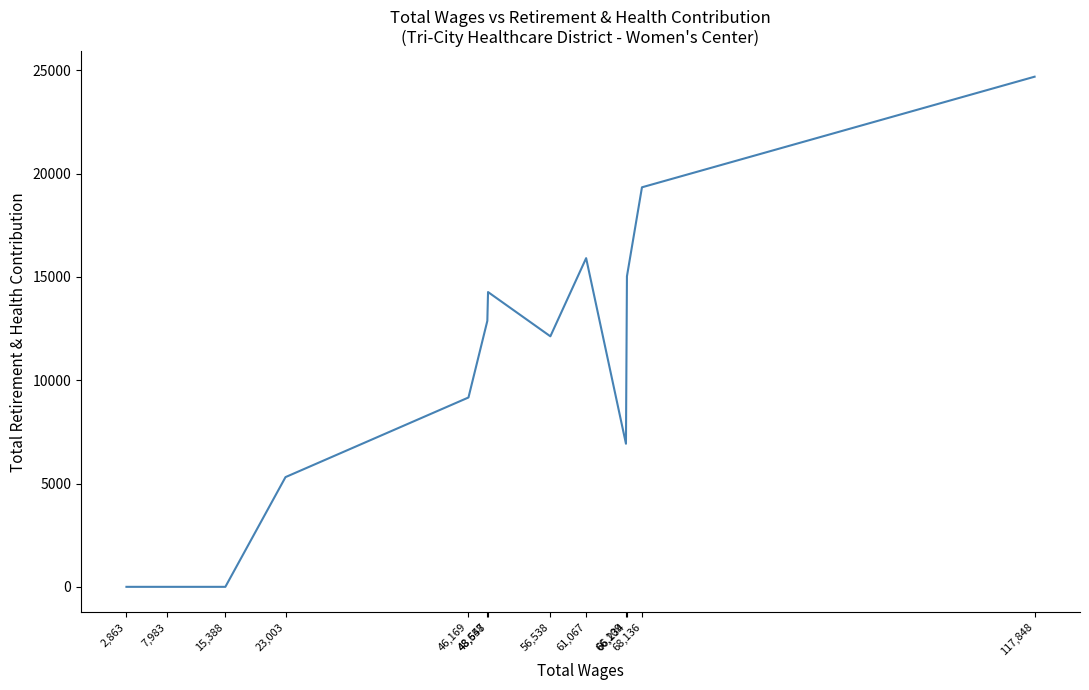

What is the label of the 7th point from the right?

48,647